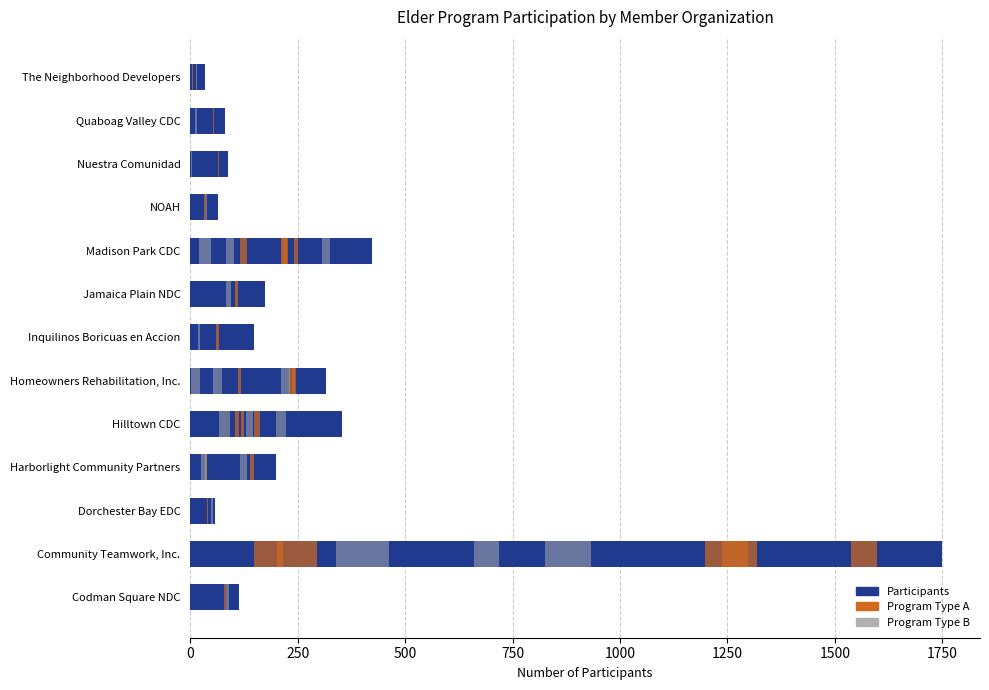

Reading left to right, what are all the values shown in this chart?

114	1750	58	200	352	316	148	175	423	65	88	80	35